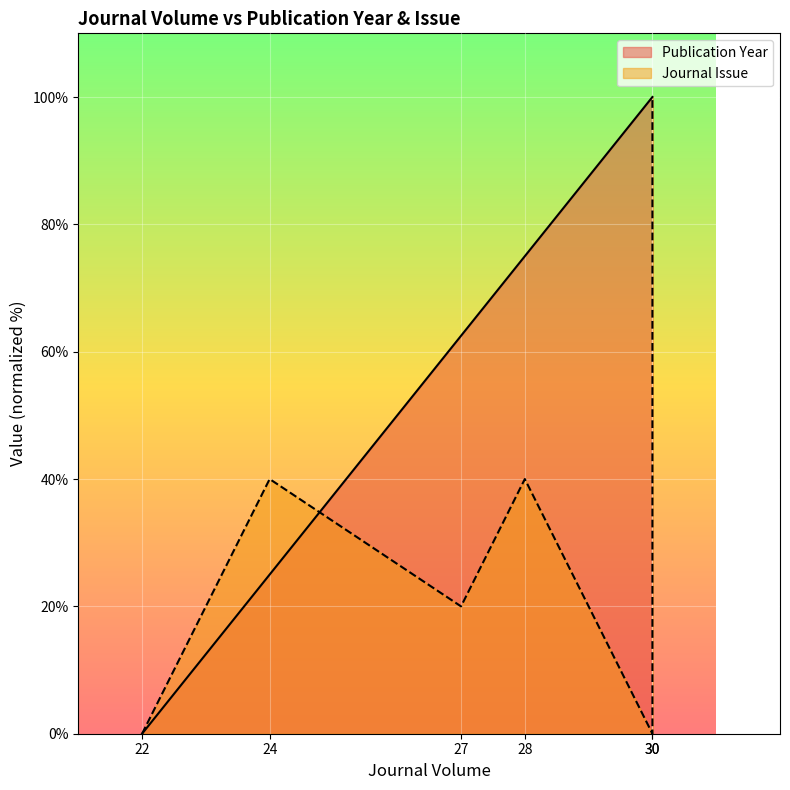

True or false: Publication Year has a value of 75.0 at 28.

True